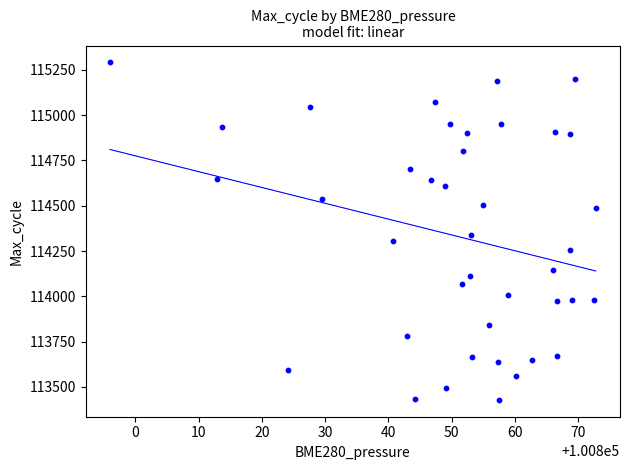

What Y value in the scatter plot is closest to 114360?

114339